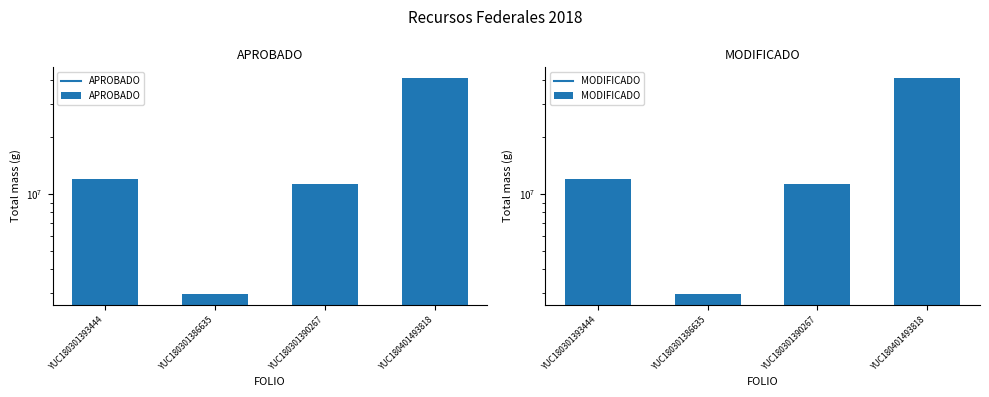

Reading left to right, extract all data points from this chart.

APROBADO: YUC180301393444=11949212.8	YUC180301386635=2953269.5	YUC180301390267=11331122.4	YUC180401493818=41000000.0
MODIFICADO: YUC180301393444=11949212.8	YUC180301386635=2953269.5	YUC180301390267=11331122.4	YUC180401493818=41000000.0